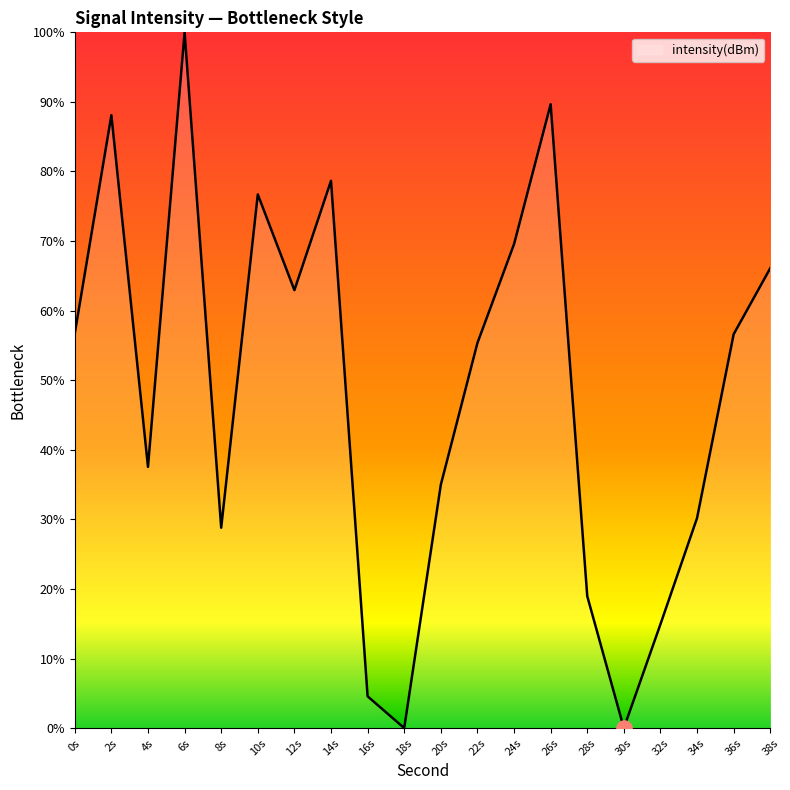

What is the change in value from 0s to 28s?

-37.8